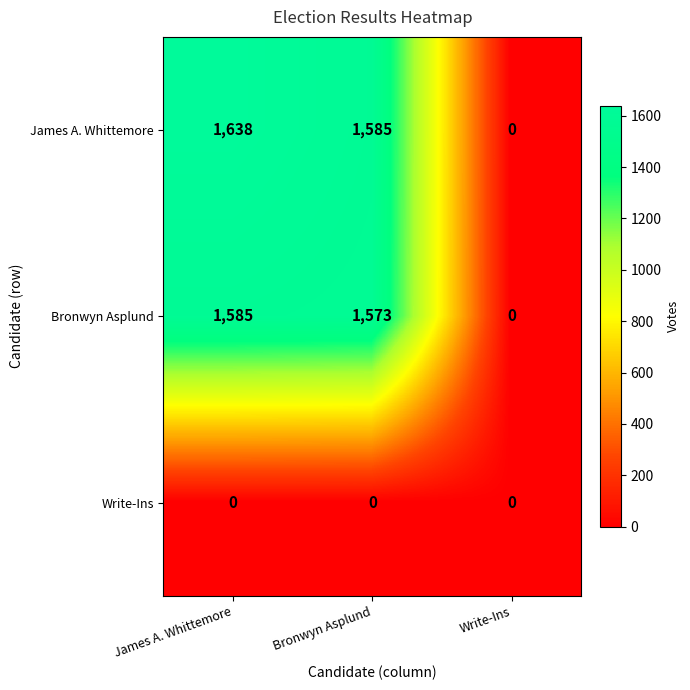

What is the difference between the maximum and second lowest values in the James A. Whittemore series?

53